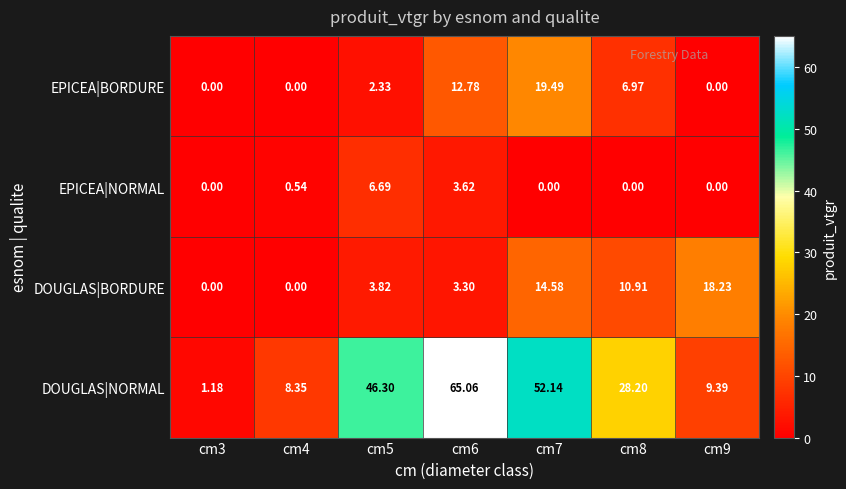

Rank the series at cm6 from highest to lowest value.

DOUGLAS|NORMAL, EPICEA|BORDURE, EPICEA|NORMAL, DOUGLAS|BORDURE